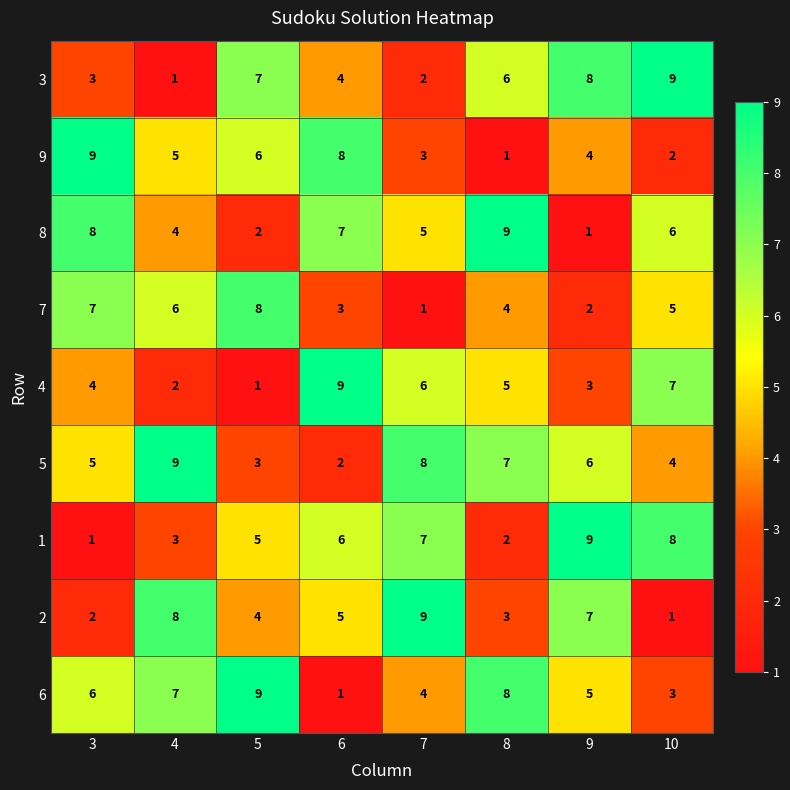

Is it true that 2 equals 7 at 9?

True